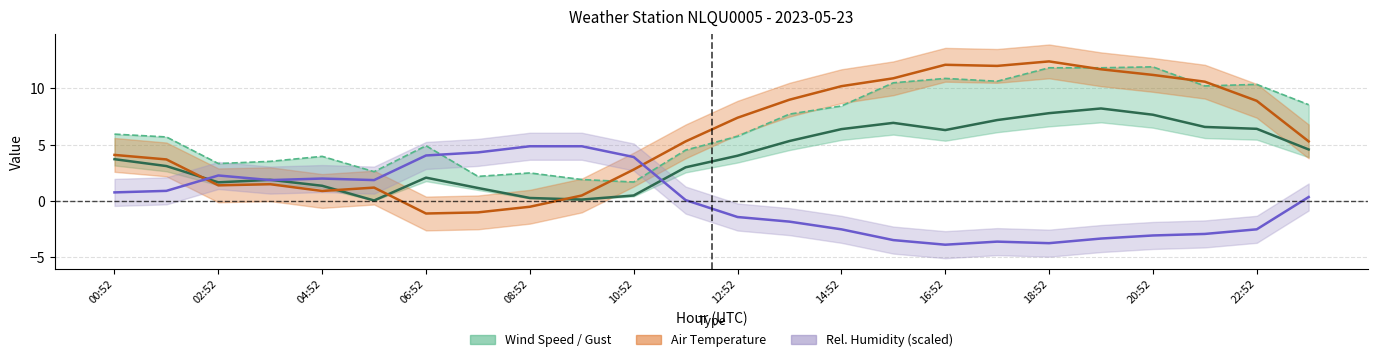

Which series has the largest total across all categories?

Wind Speed Gust